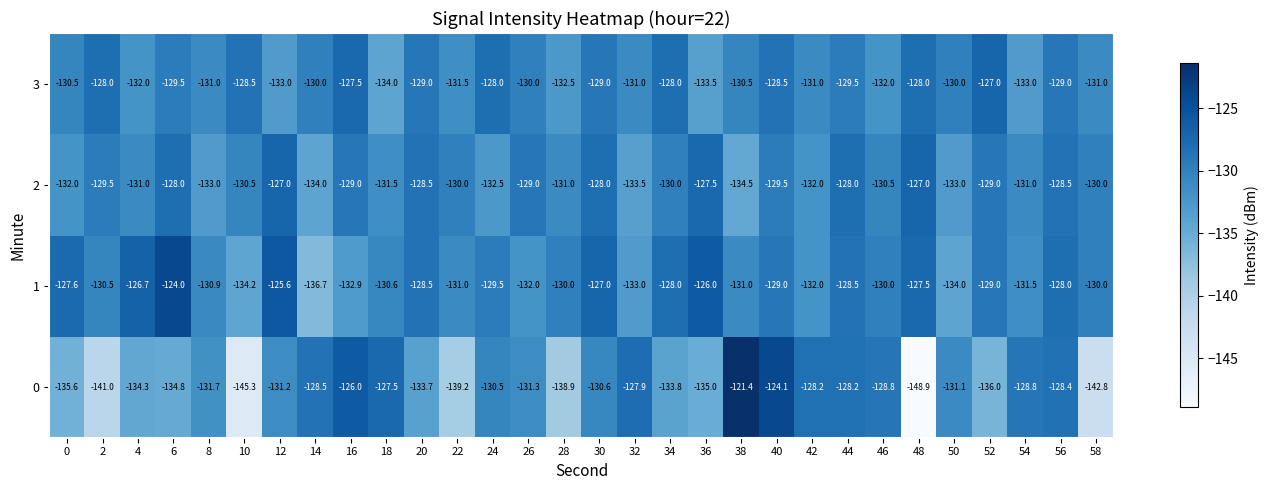

What is the difference between the highest and lowest values at 16?

6.9